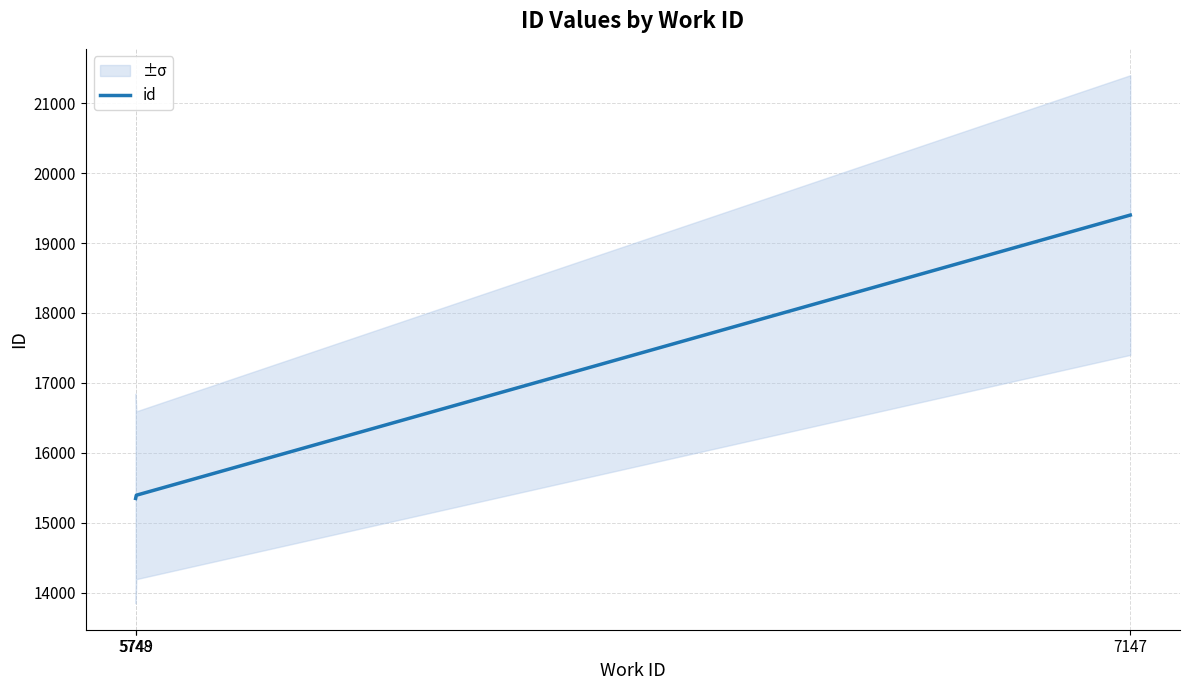

What is the ratio of the value at 5748 to the value at 5749?

1.0